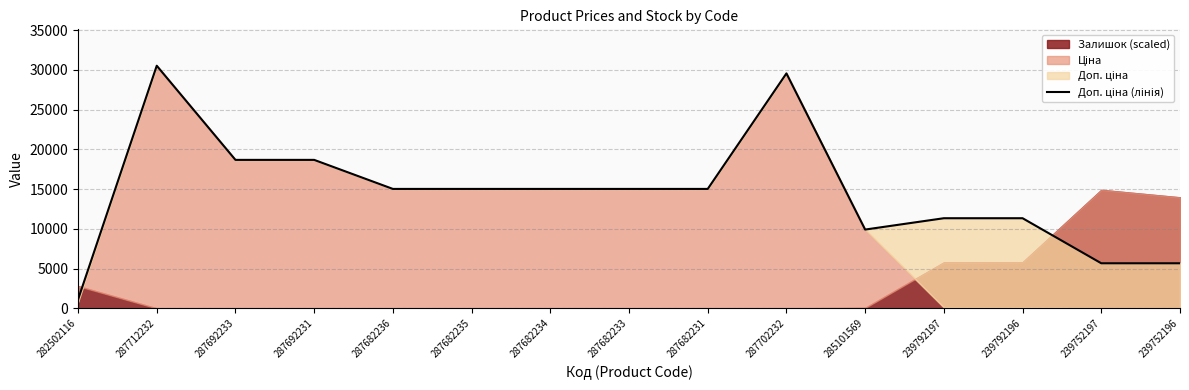

True or false: the data has more than 1 interior local peaks.

True